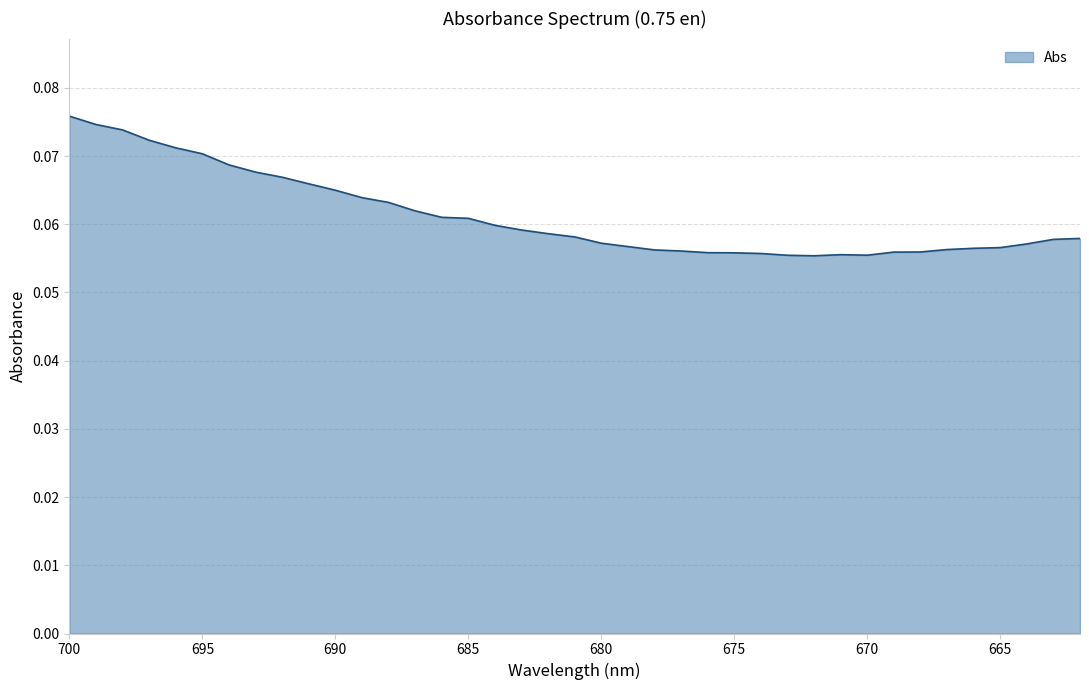

Reading left to right, transcribe all the data shown in this chart.

0.1	0.1	0.1	0.1	0.1	0.1	0.1	0.1	0.1	0.1	0.1	0.1	0.1	0.1	0.1	0.1	0.1	0.1	0.1	0.1	0.1	0.1	0.1	0.1	0.1	0.1	0.1	0.1	0.1	0.1	0.1	0.1	0.1	0.1	0.1	0.1	0.1	0.1	0.1